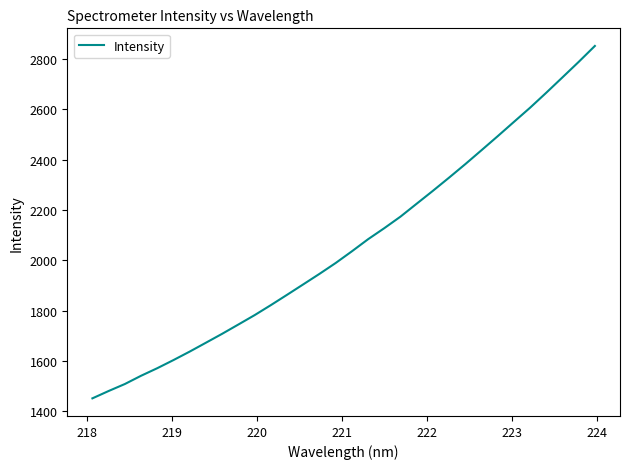

How many distinct data groups are displayed?

1